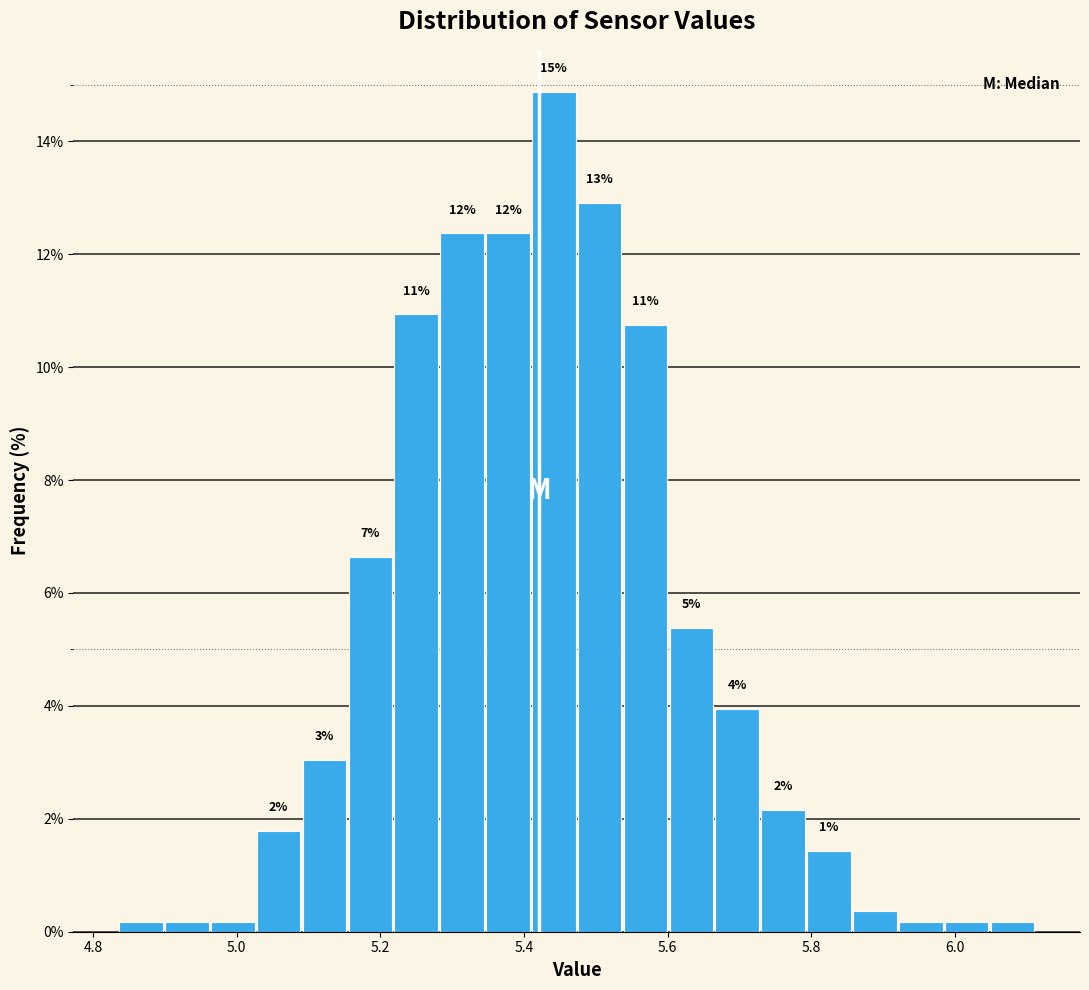

Read against the x-axis, roughly where is the centre of the tallest bar?

5.44